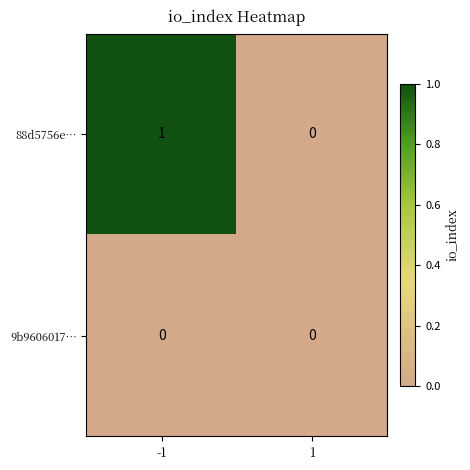

Which series has the largest range (max minus min)?

88d5756e…